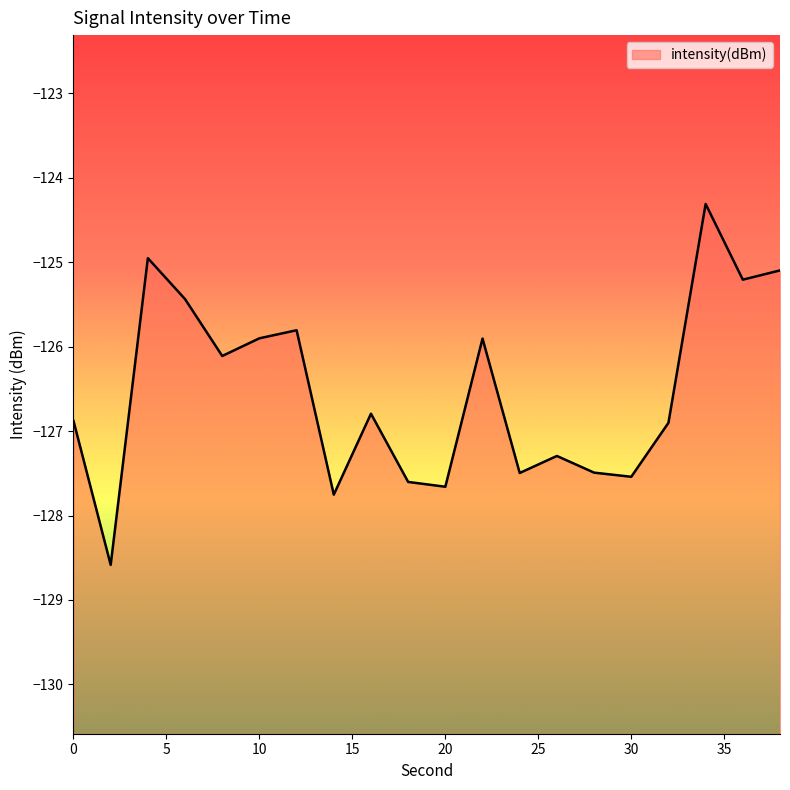

Is it true that the value at 24 is -29.4?

False